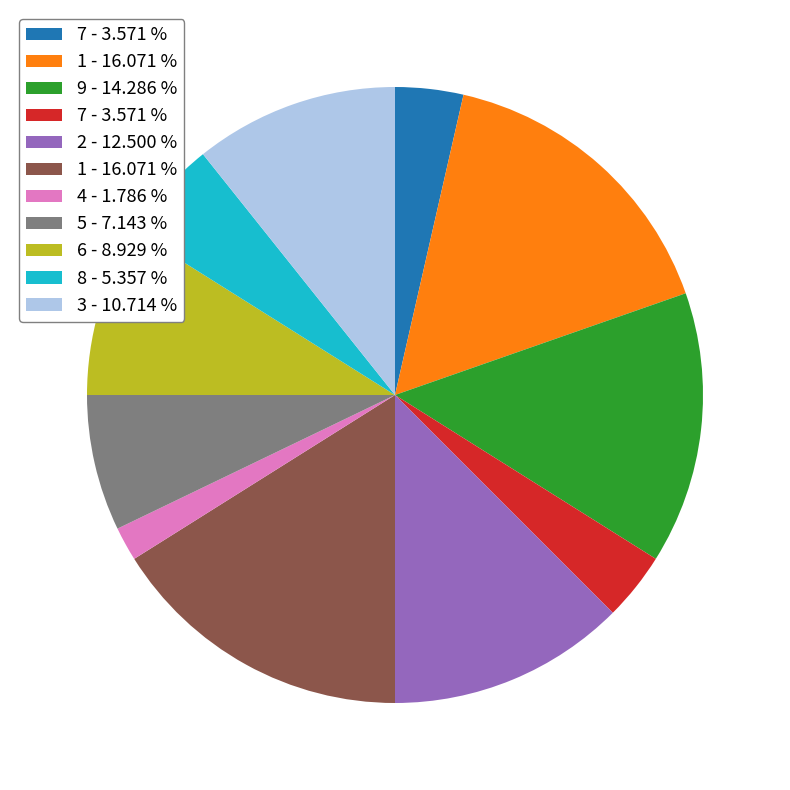

Is there any slice that represents more than half of the pie?

No